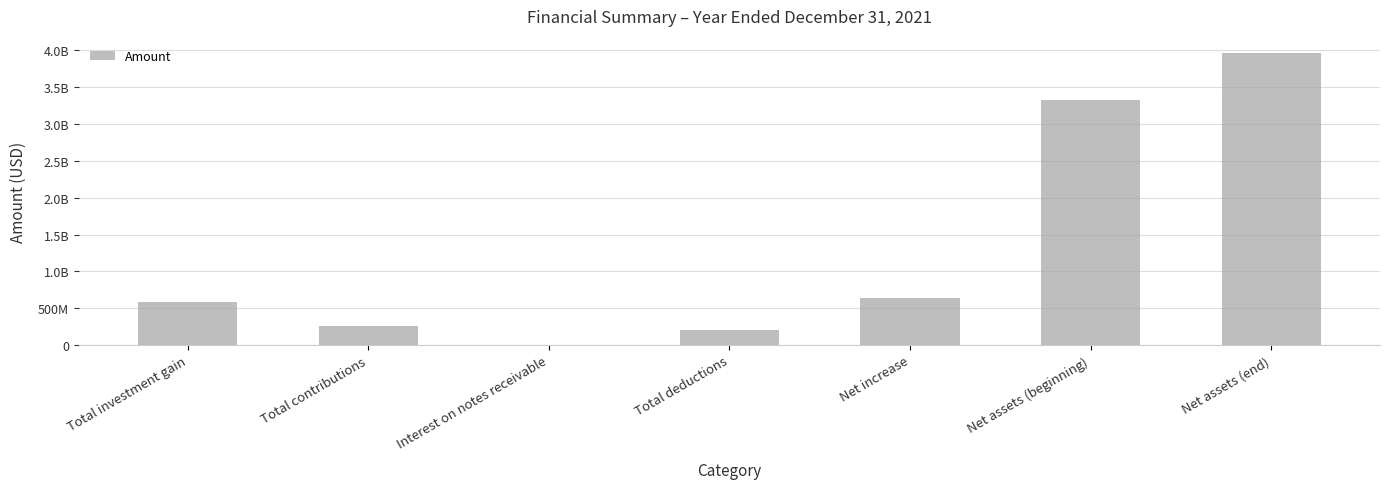

What is the maximum value shown in the chart?

3961998572